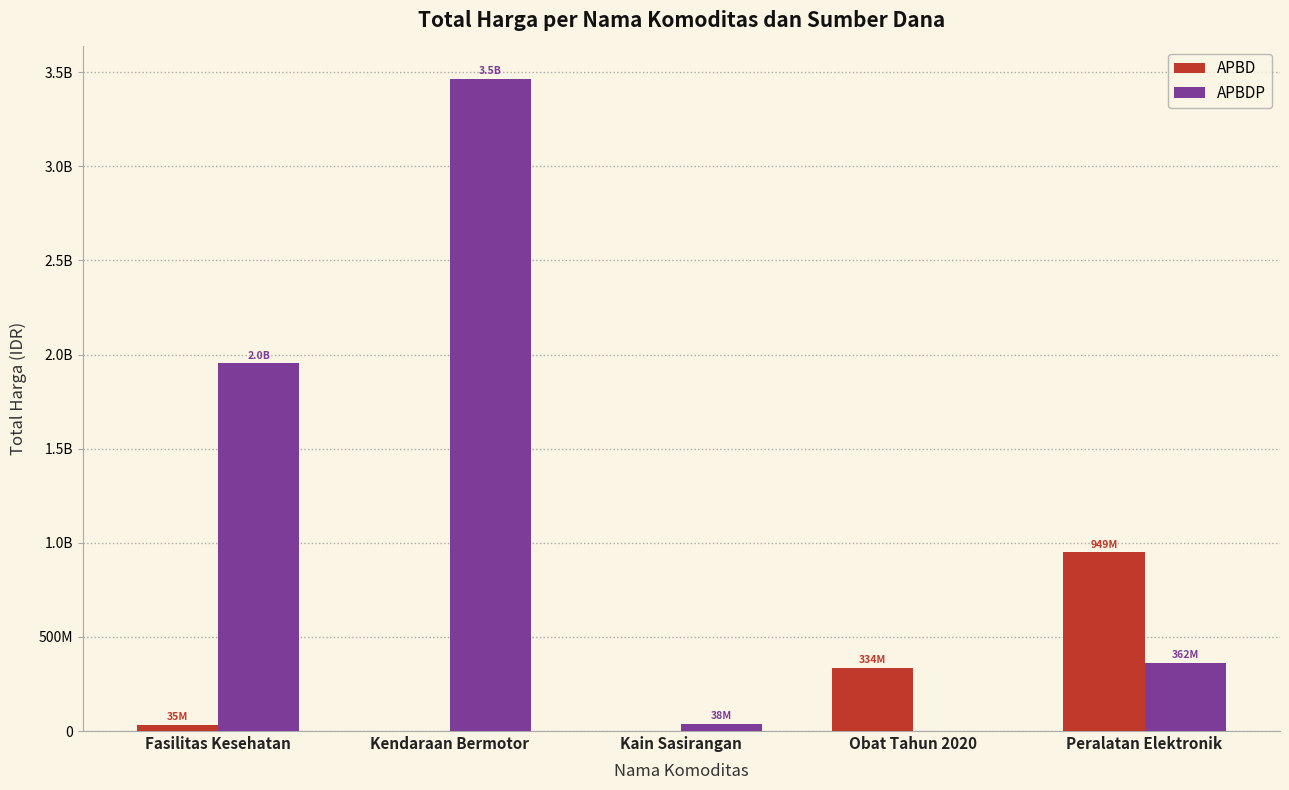

Are the bars grouped side by side (vs. stacked)?

Yes